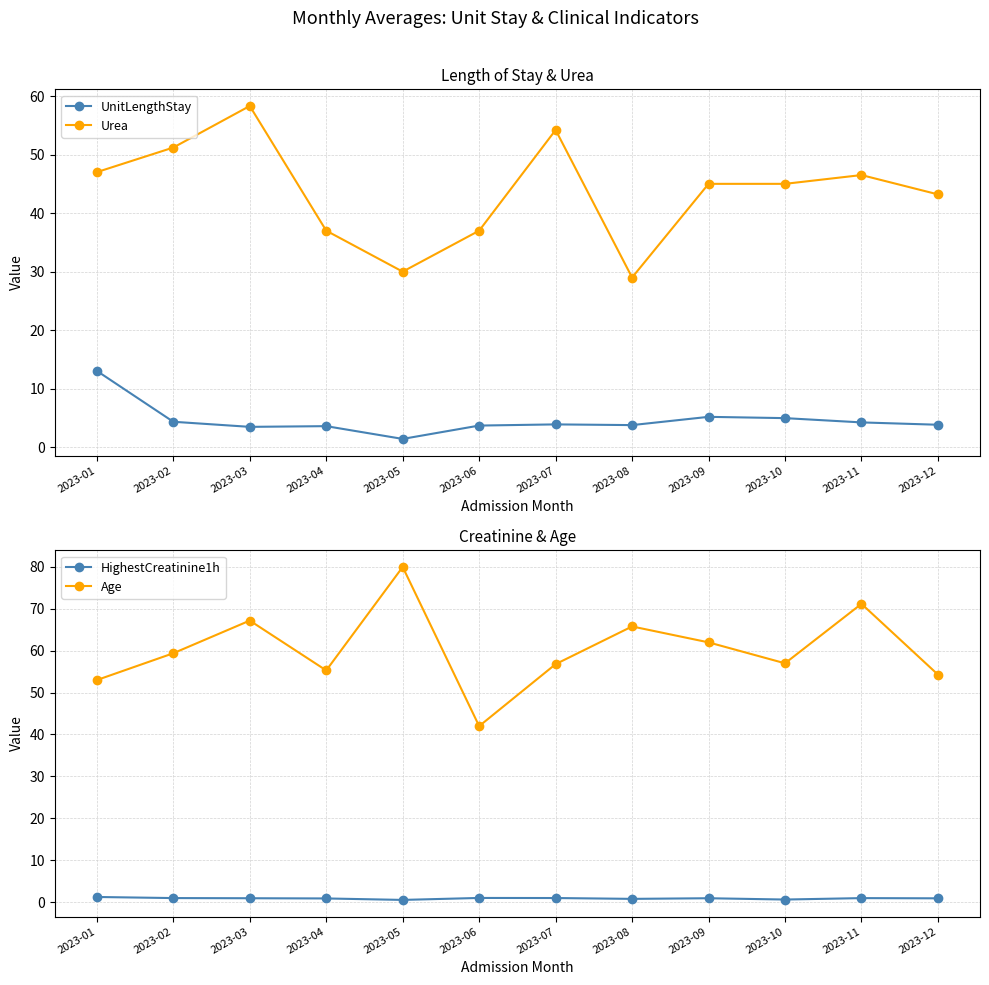

Between 2023-07 and 2023-12, which is larger?

2023-07